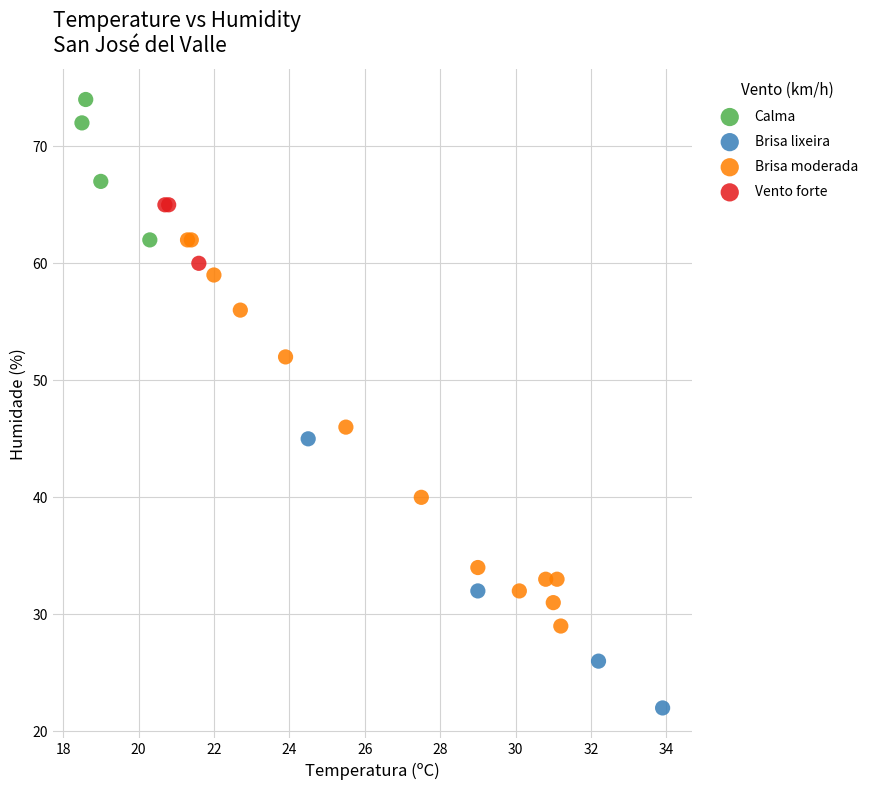

Which series has the largest Y range (max minus min)?

Brisa moderada